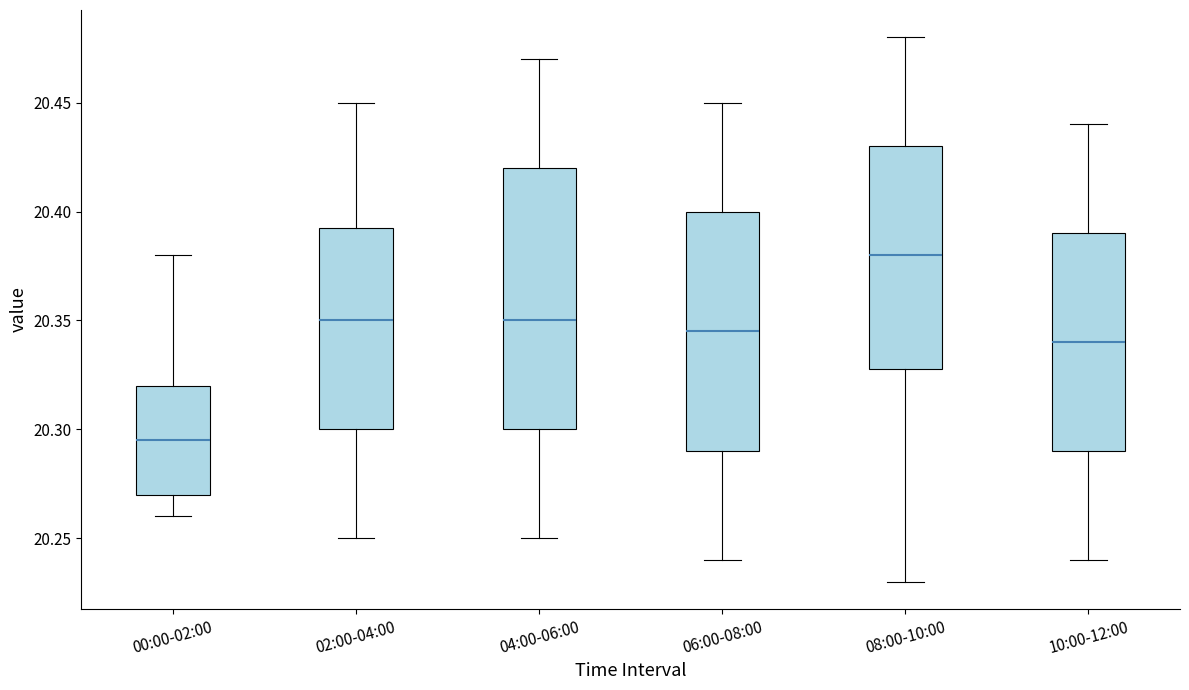

Where is the lower edge of the box for 08:00-10:00 on the y-axis? The values are not printed on the chart, so give them approximately, as read against the axis.

20.330